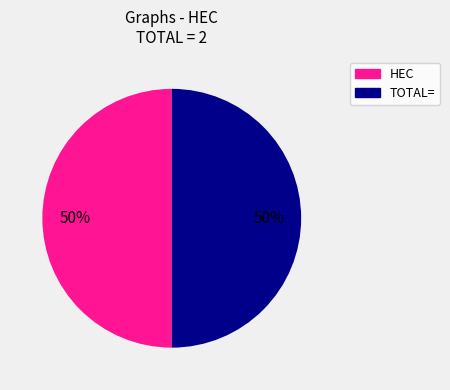

Do TOTAL= and HEC together represent more than half of the pie?

Yes